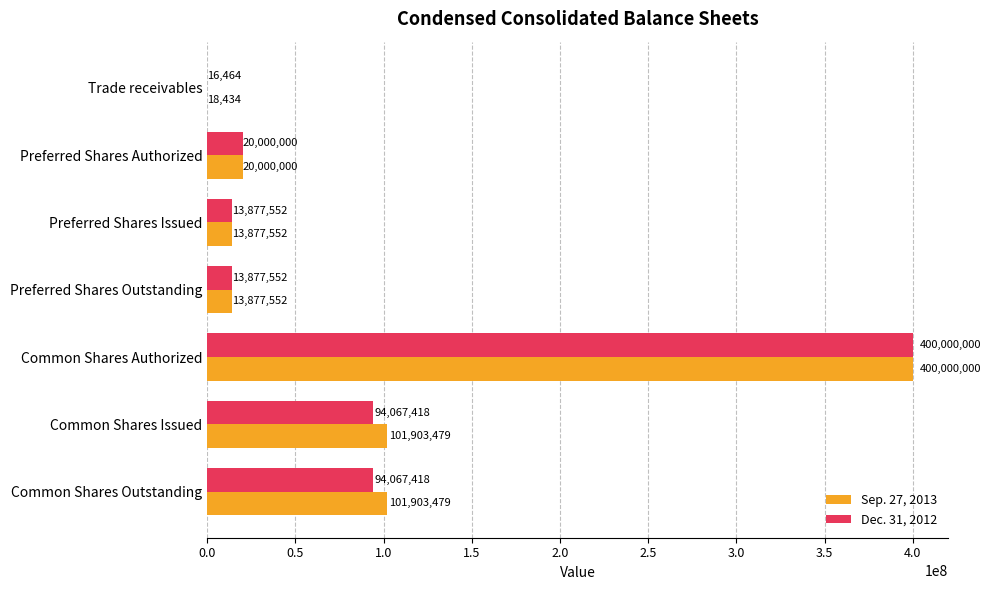

At which category is the sum across all series the highest?

Common Shares Authorized